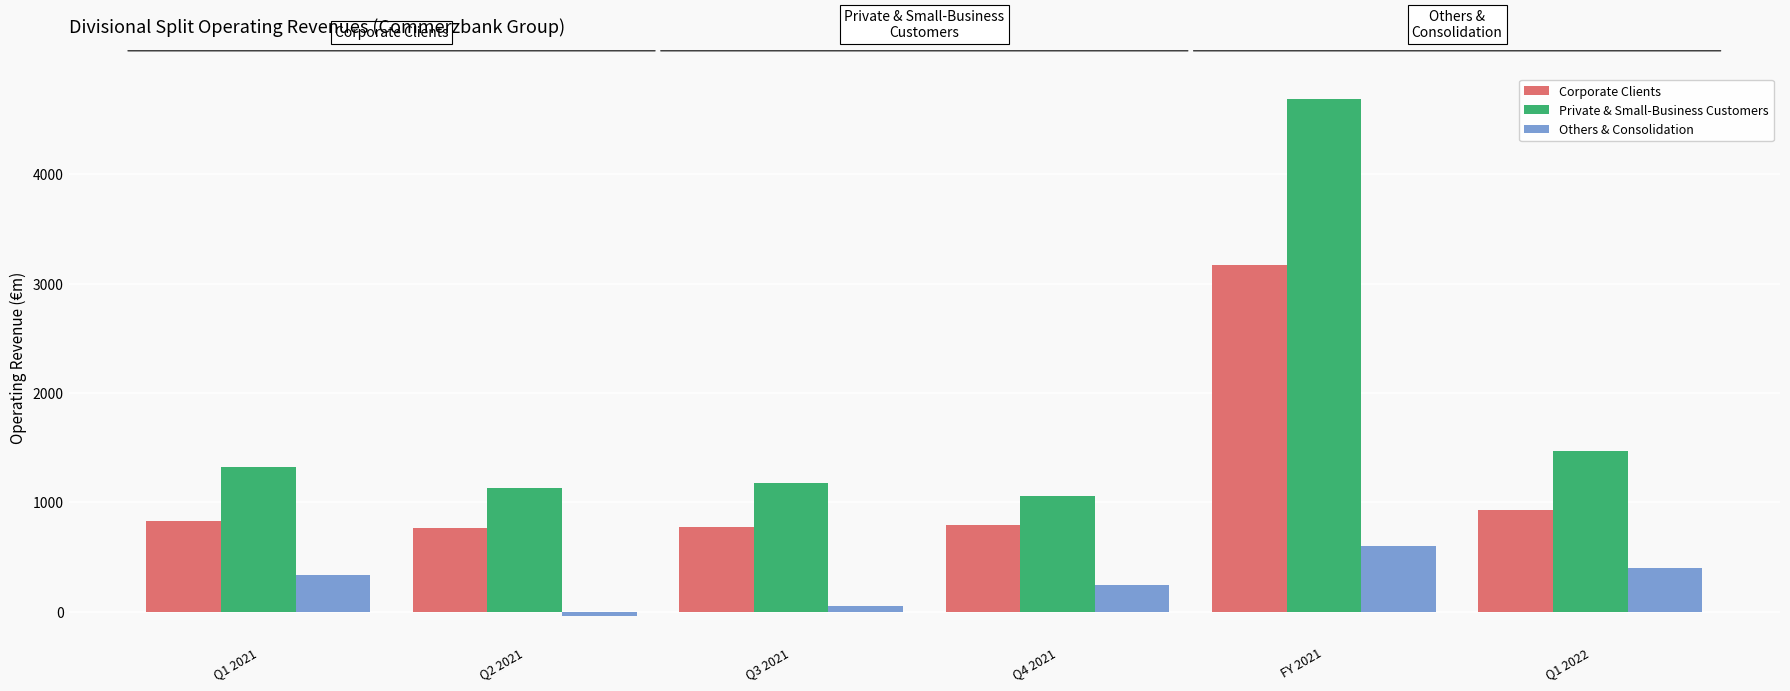

Which series has the widest spread of values?

Private & Small-Business Customers